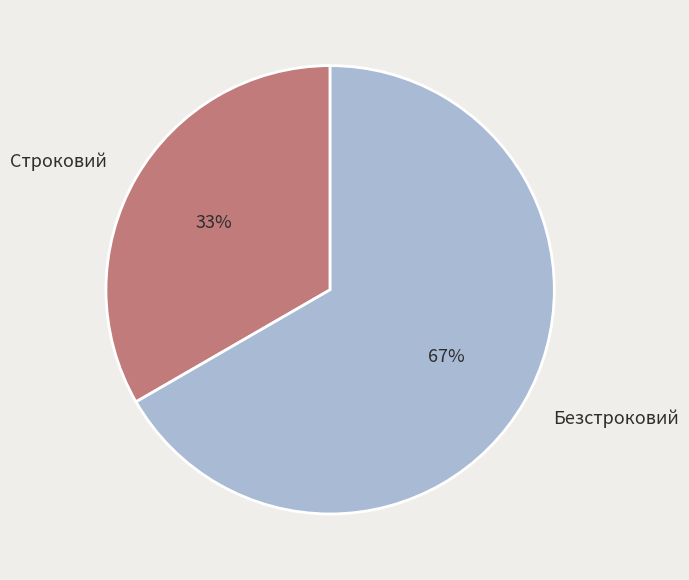

To the nearest percent, what portion does Безстроковий represent?

67%